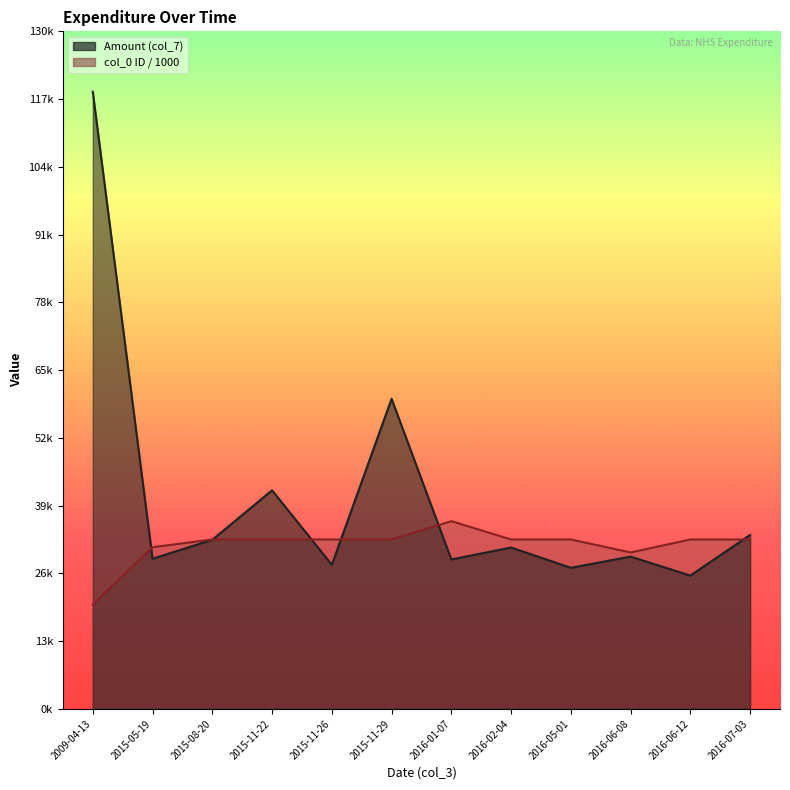

At which category is the sum across all series the highest?

2009-04-13